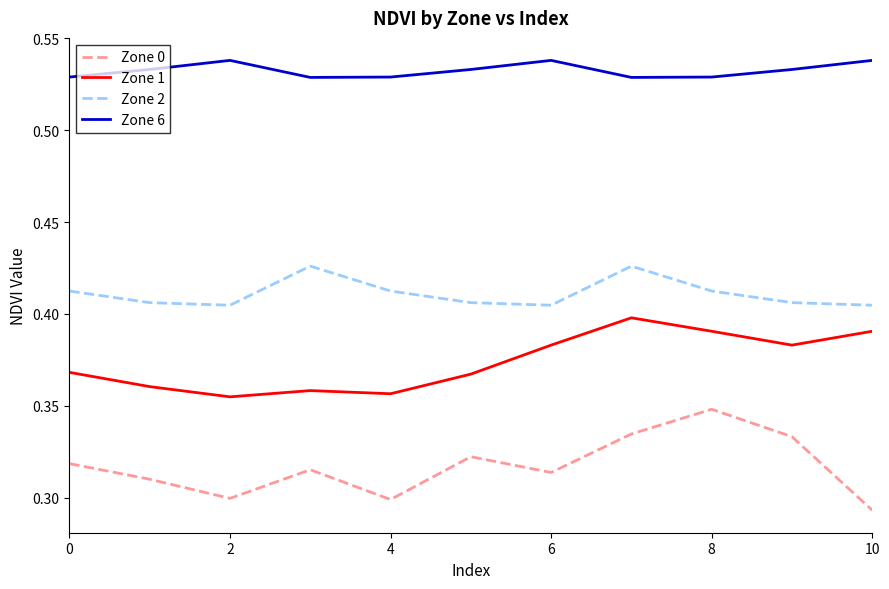

True or false: Zone 1 and Zone 0 intersect in this chart.

False